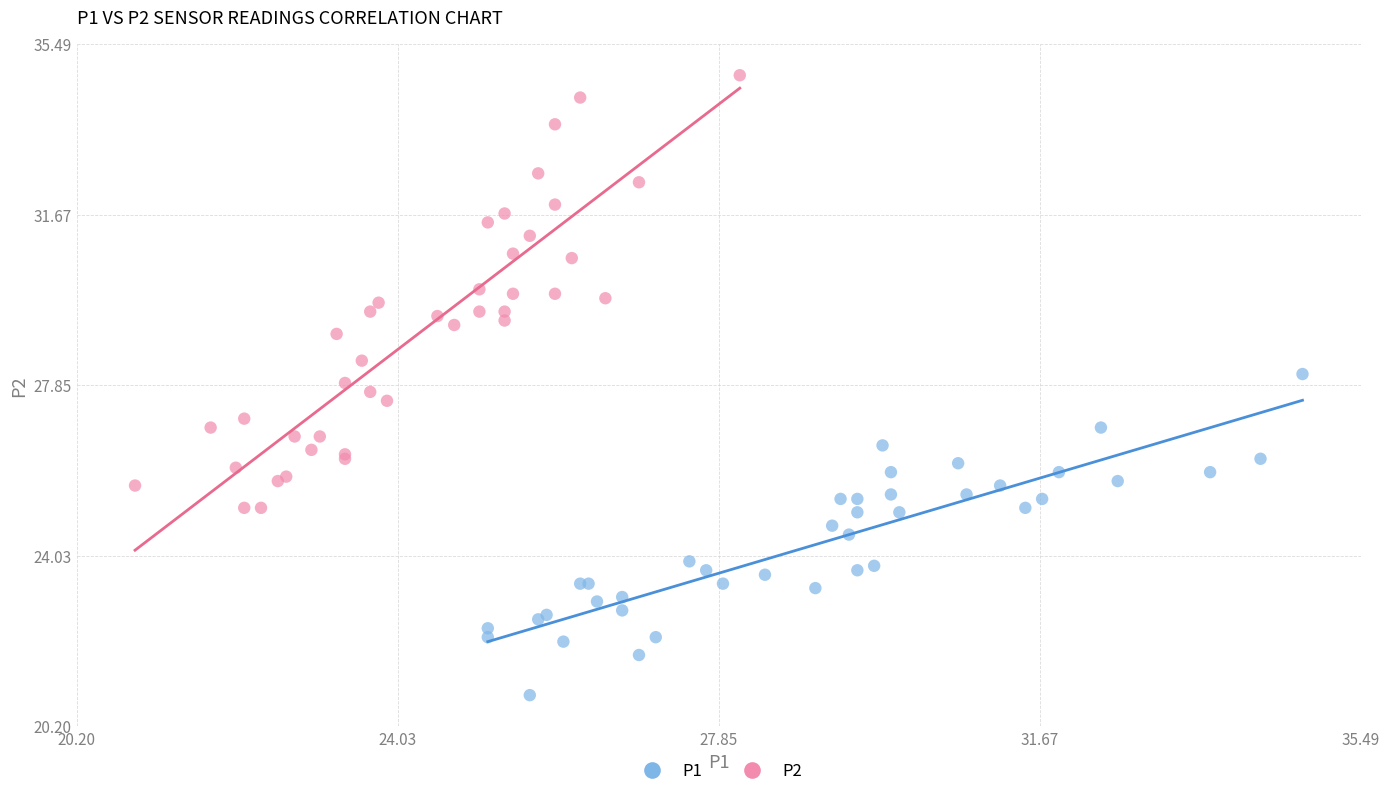

Which series reaches the maximum Y coordinate?

P2